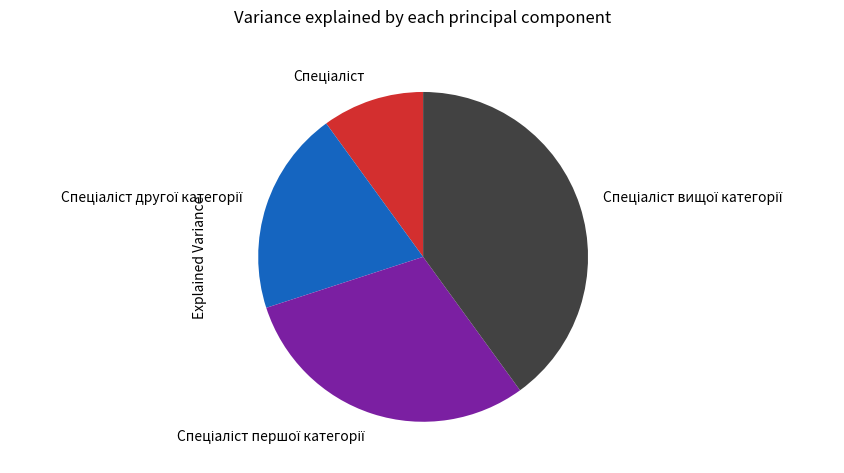

Does any single category account for the majority?

No